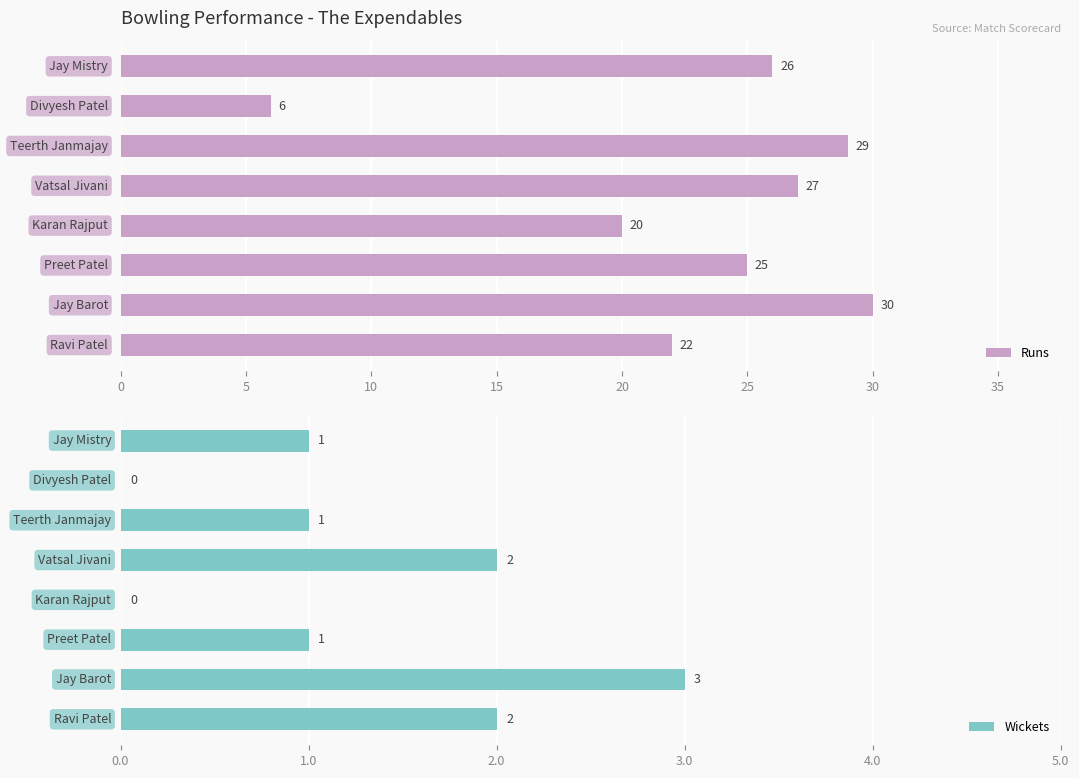

At how many categories does at least one series exceed 3?

8